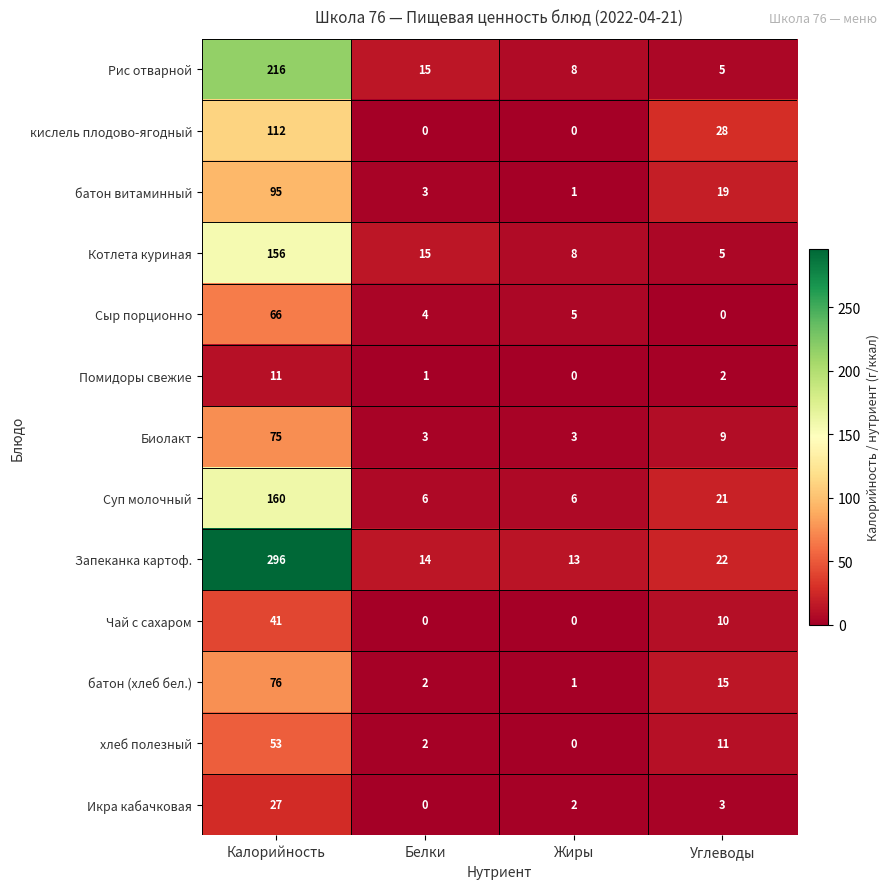

What is the maximum value for Чай с сахаром?

41